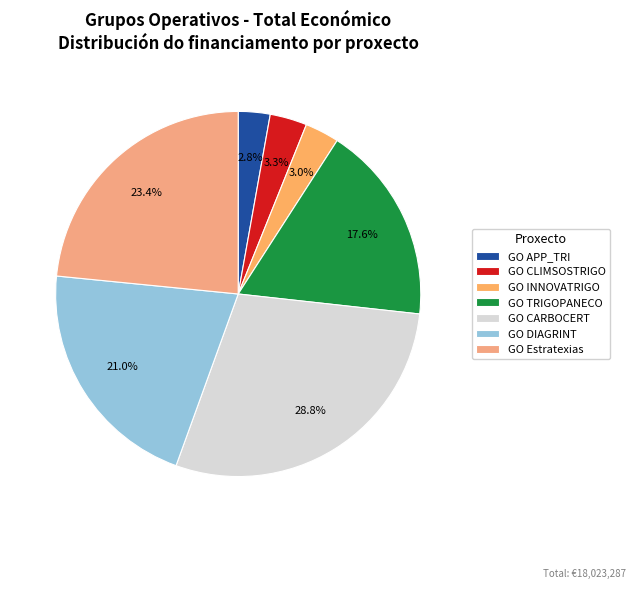

Does GO INNOVATRIGO represent more than half of the total?

No